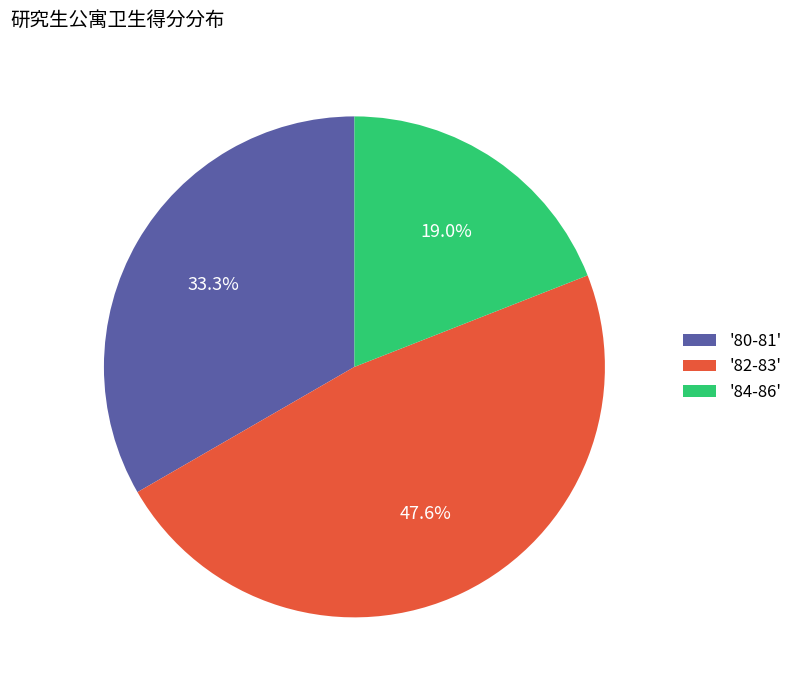

Rank the categories by value from lowest to highest.

'84-86', '80-81', '82-83'